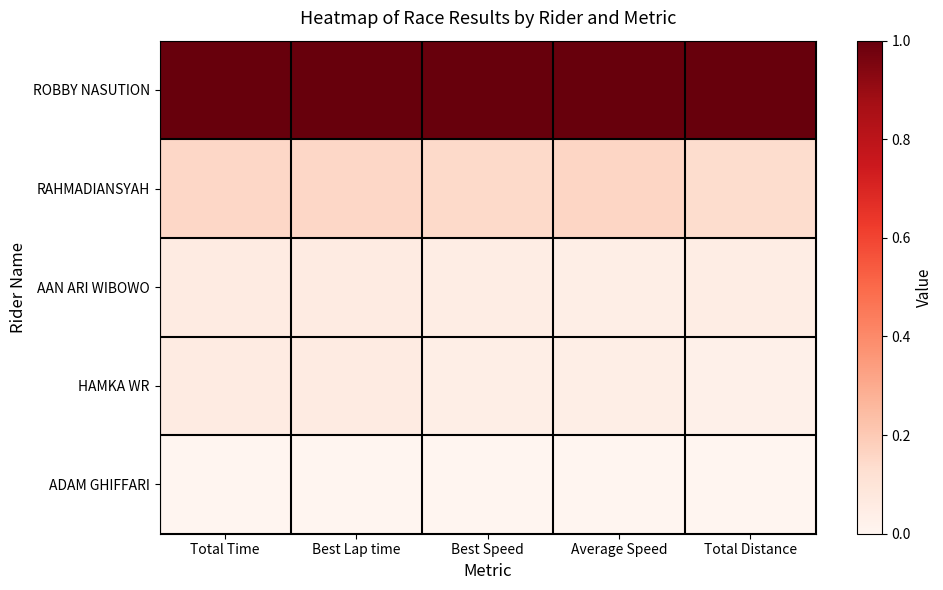

Reading right to left, transcribe all the data shown in this chart.

ROBBY NASUTION: Total Distance=1.0	Average Speed=1.0	Best Speed=1.0	Best Lap time=1.0	Total Time=1.0
RAHMADIANSYAH: Total Distance=0.1	Average Speed=0.2	Best Speed=0.1	Best Lap time=0.2	Total Time=0.2
AAN ARI WIBOWO: Total Distance=0.0	Average Speed=0.0	Best Speed=0.0	Best Lap time=0.1	Total Time=0.1
HAMKA WR: Total Distance=0.0	Average Speed=0.0	Best Speed=0.0	Best Lap time=0.1	Total Time=0.1
ADAM GHIFFARI: Total Distance=0.0	Average Speed=0.0	Best Speed=0.0	Best Lap time=0.0	Total Time=0.0